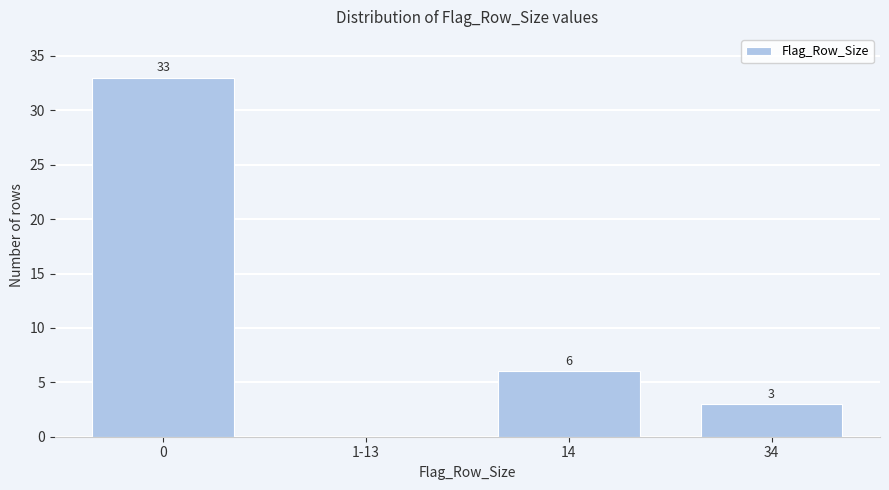

Reading left to right, transcribe all the data shown in this chart.

0=33	1-13=0	14=6	34=3